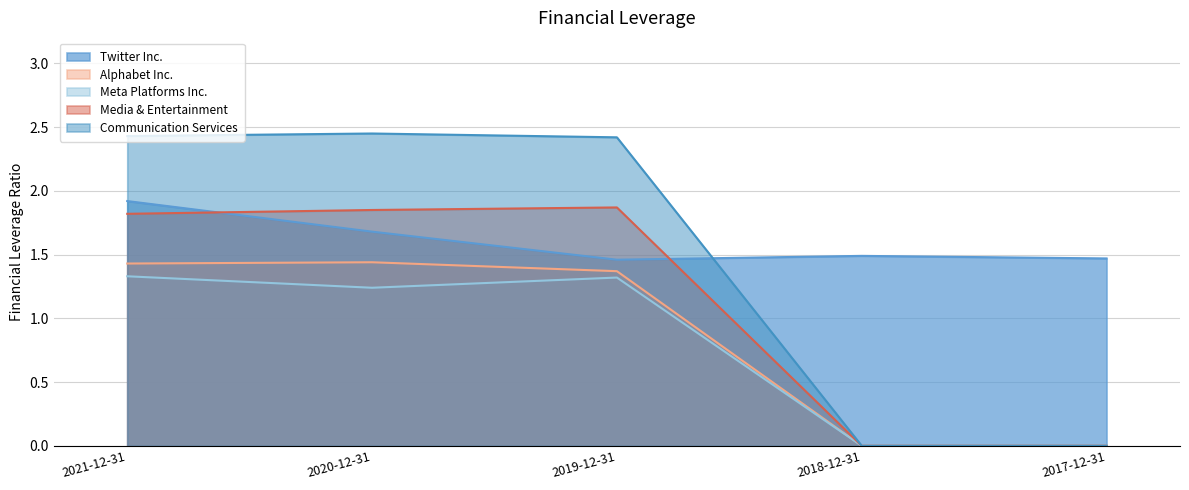

Between 2019-12-31 and 2017-12-31, which series saw the biggest shift?

Communication Services